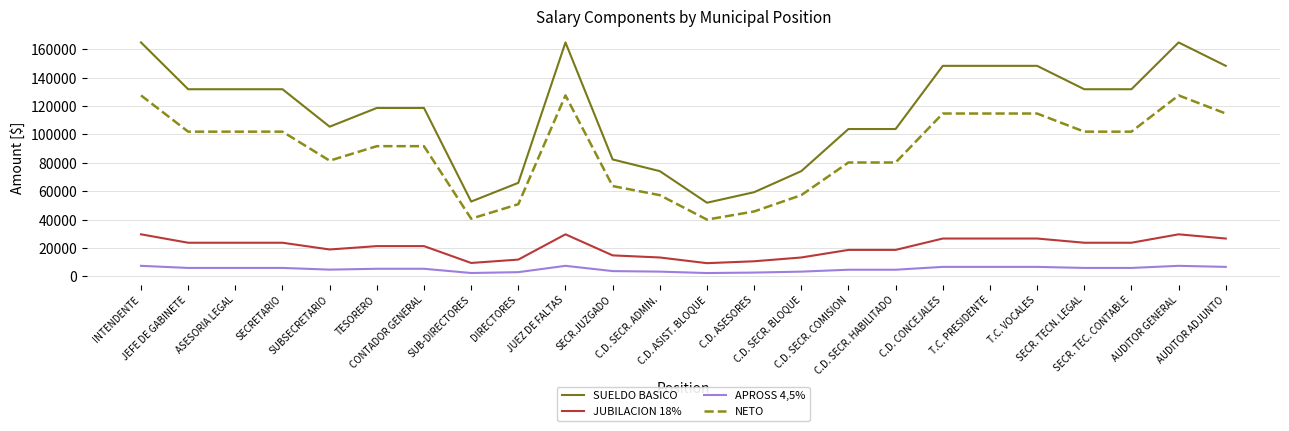

What is the difference between the maximum and minimum values in the NETO series?

87497.5